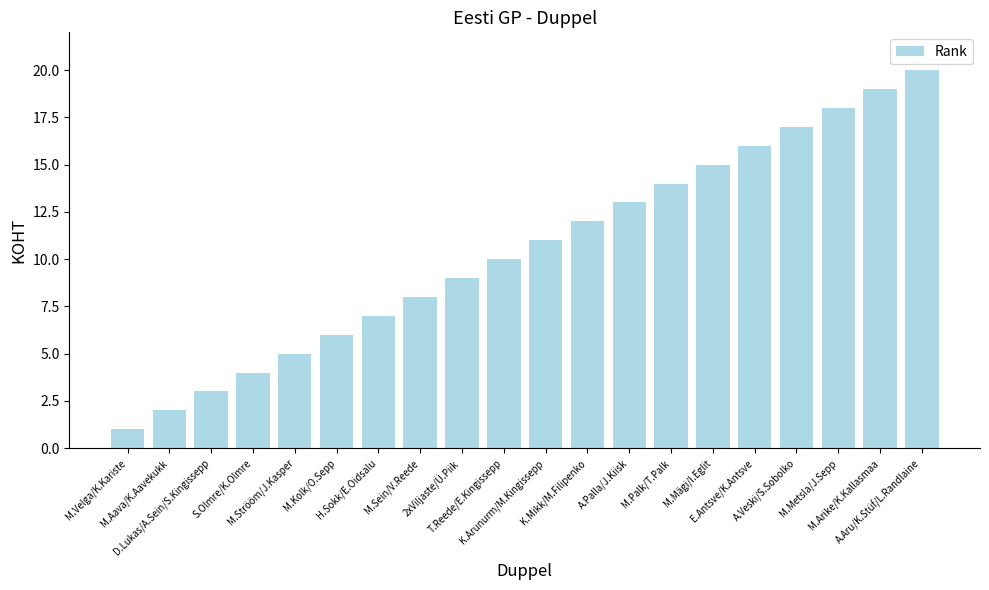

Count the number of data series in this chart.

1